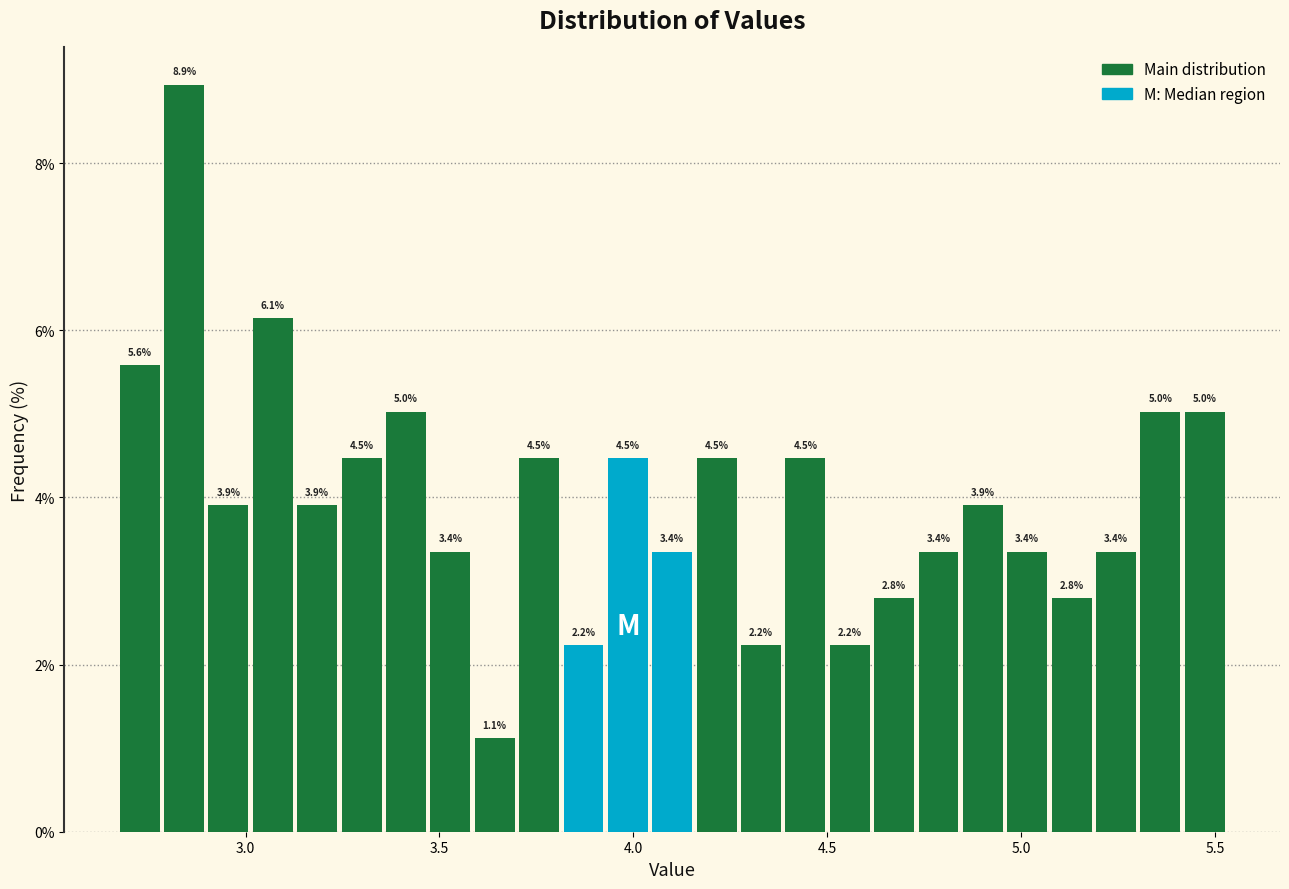

Around what value on the x-axis is the tallest bar? Give the approximate position of its centre, as read against the axis.

2.85